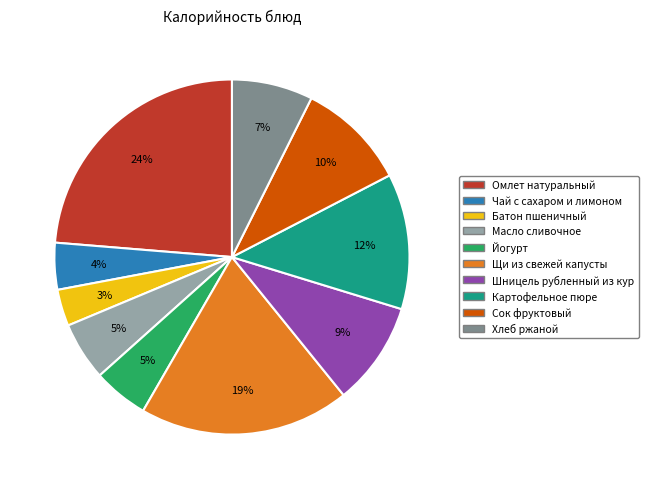

To the nearest percent, what is the average slice percentage?

10%